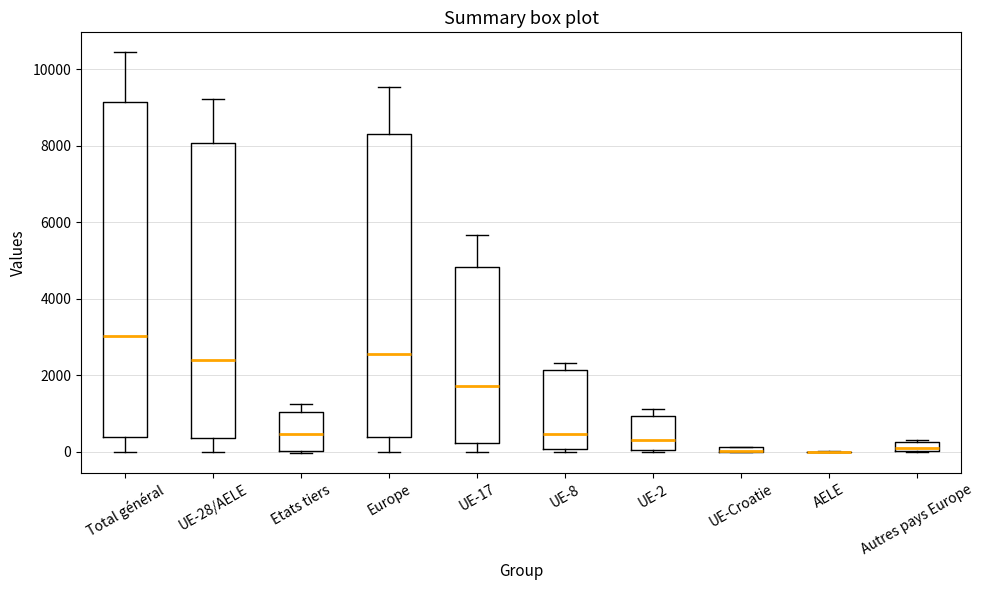

Comparing the boxes themselves (not the whiskers), which one is the tallest?

Total général